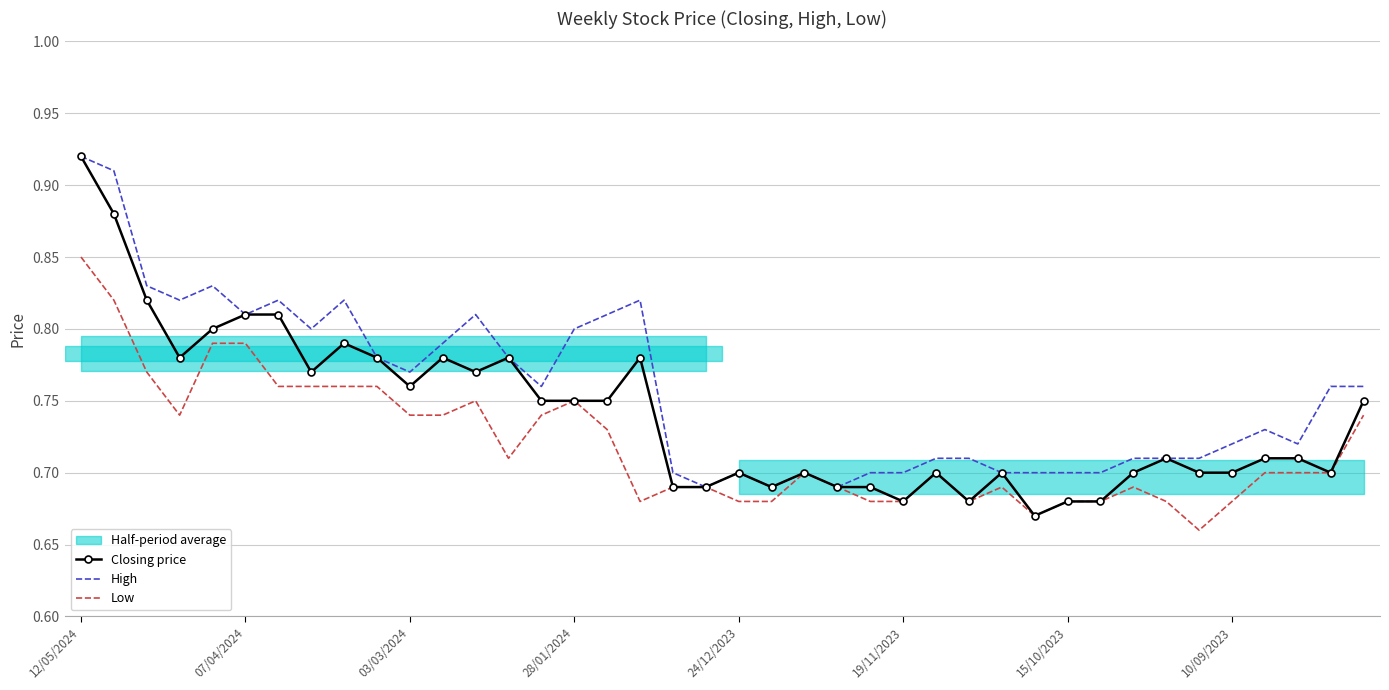

How many interior local valleys does the Closing price series have?

9